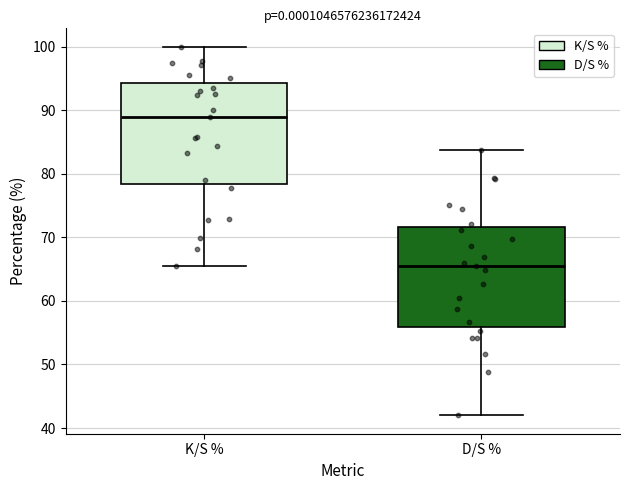

Which box has the lowest median line?

D/S %